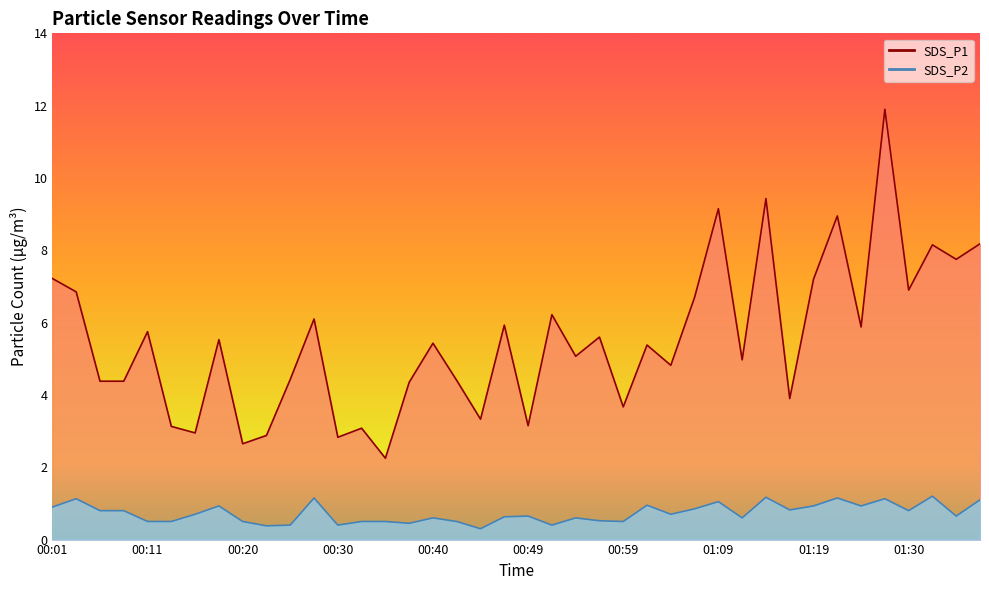

Read the SDS_P1 value at 01:09.

9.2